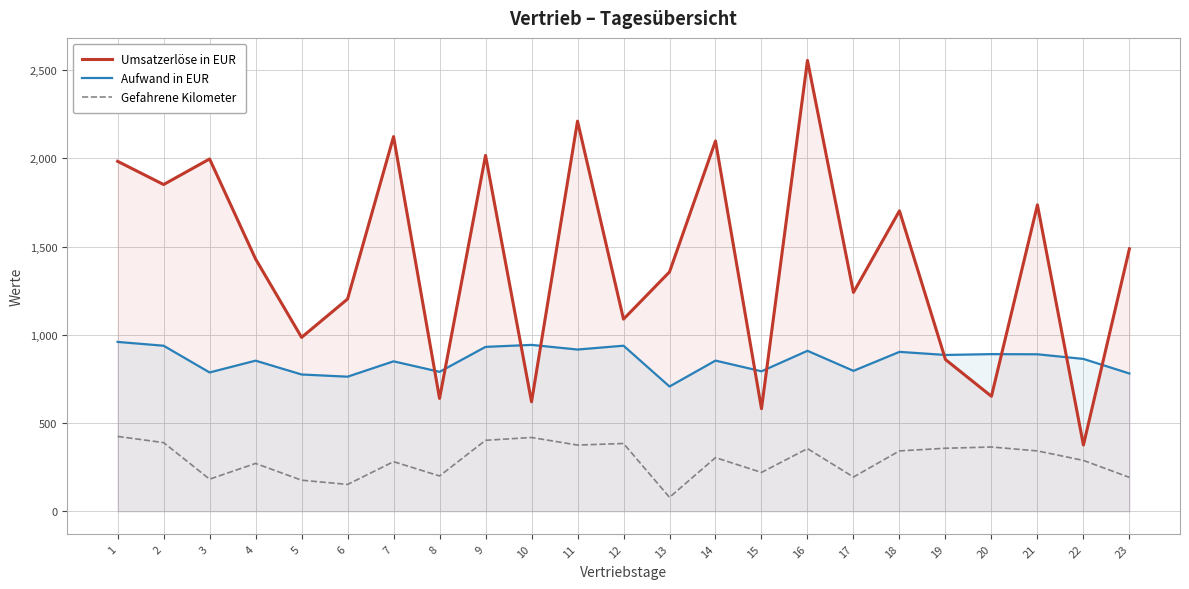

Where is Aufwand in EUR nearest to the value 833?

7